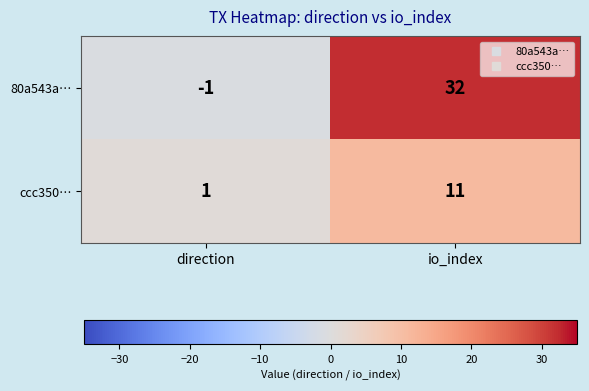

At which category is the sum across all series the highest?

io_index